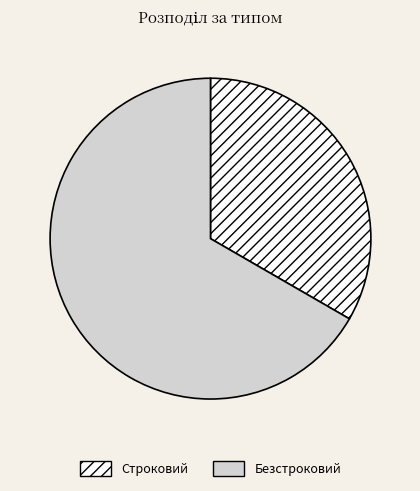

Which has a higher value, Строковий or Безстроковий?

Безстроковий